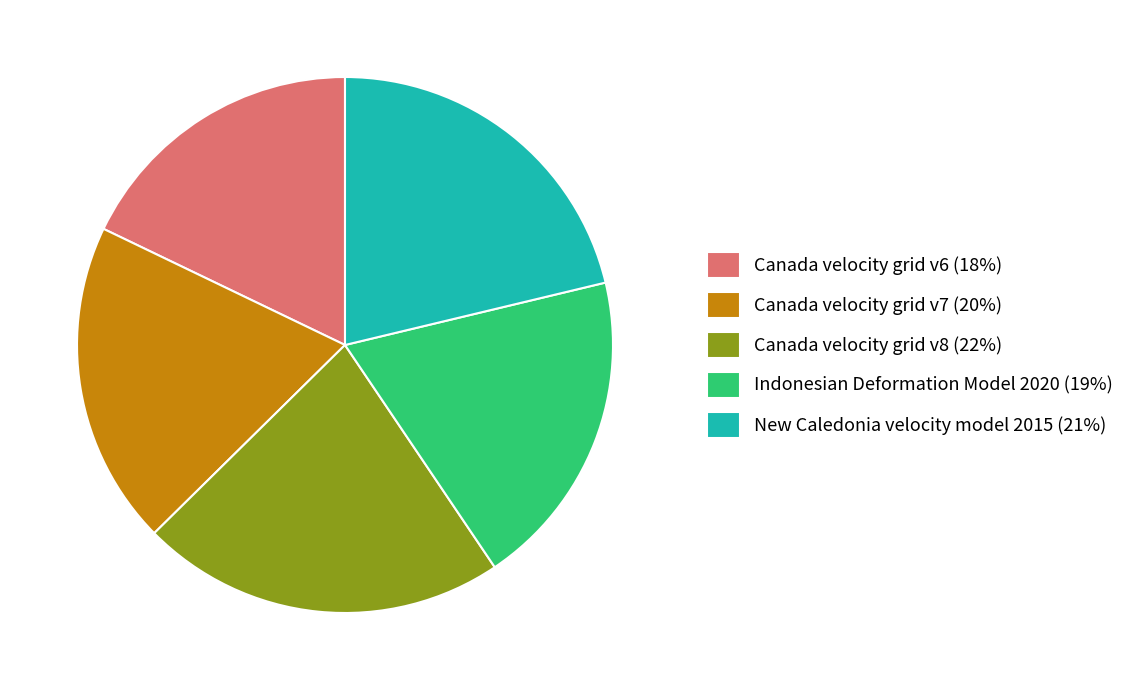

Which slice is the smallest?

Canada velocity grid v6